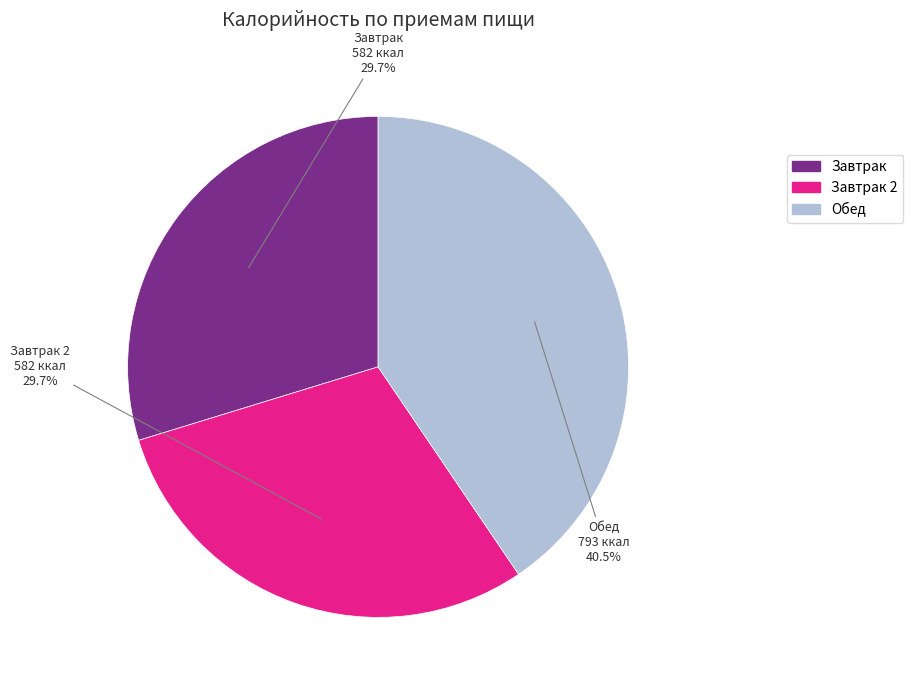

Does any single category account for the majority?

No